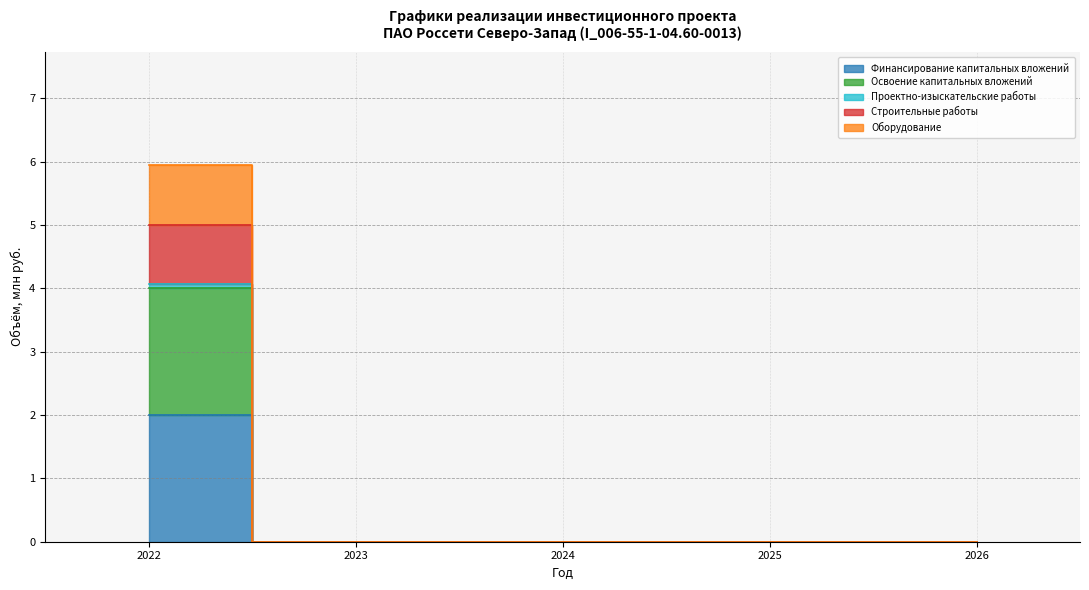

How many data points does each series have?

5